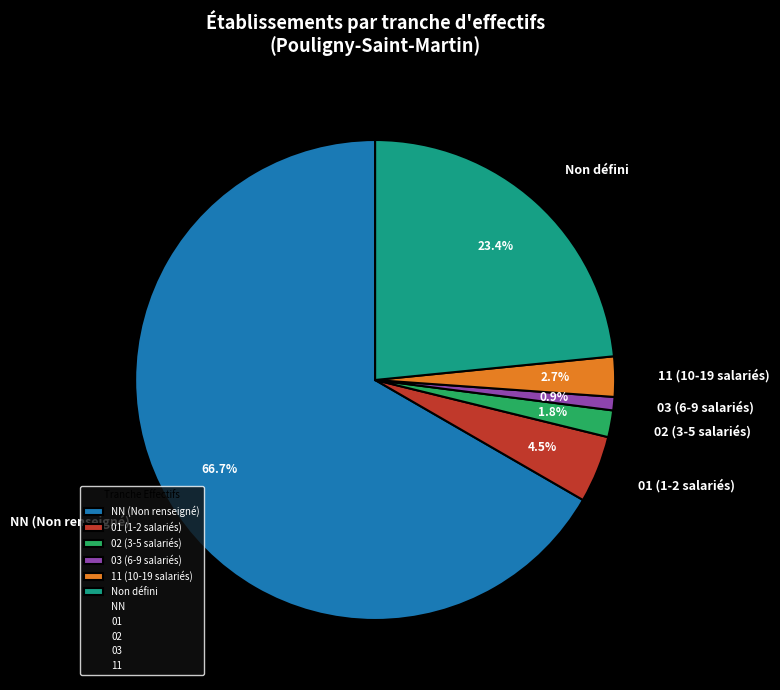

Is the sum of NN (Non renseigné) and 02 (3-5 salariés) greater than half?

Yes